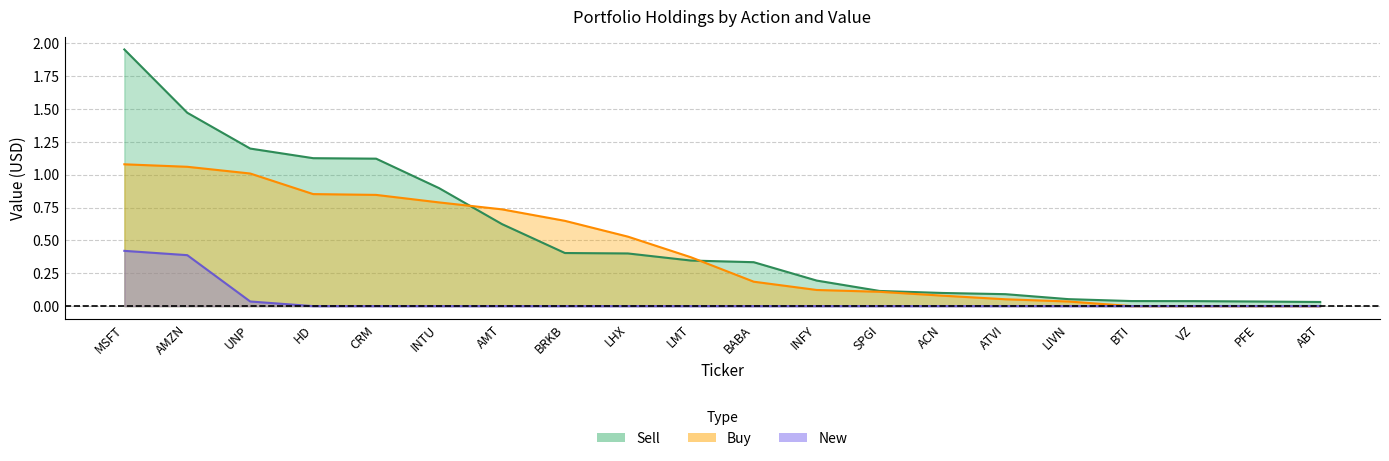

Which series changed the most between MSFT and ATVI?

Sell